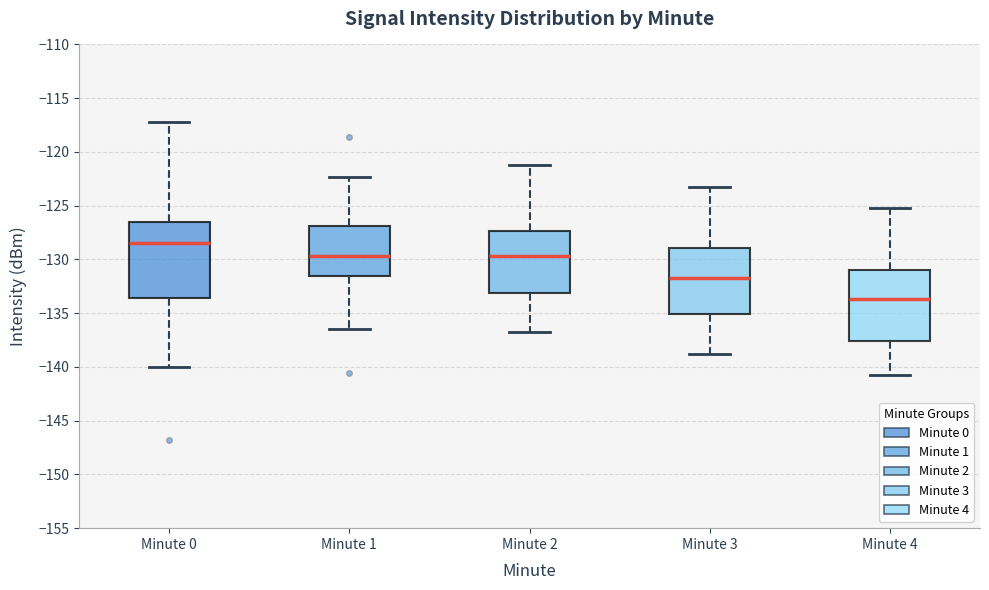

Reading left to right, read every box against the y-axis: the position of its median line, the range the box covers, and the ends of its whiskers. The values are not printed on the chart, so give them approximately, as read against the axis.

Minute 0: median -128.5, box -133.5 to -126.5, whiskers -140.0 to -117.0
Minute 1: median -129.5, box -131.5 to -127.0, whiskers -136.5 to -122.5
Minute 2: median -129.5, box -133.0 to -127.5, whiskers -137.0 to -121.0
Minute 3: median -131.5, box -135.0 to -129.0, whiskers -139.0 to -123.0
Minute 4: median -133.5, box -137.5 to -131.0, whiskers -141.0 to -125.0